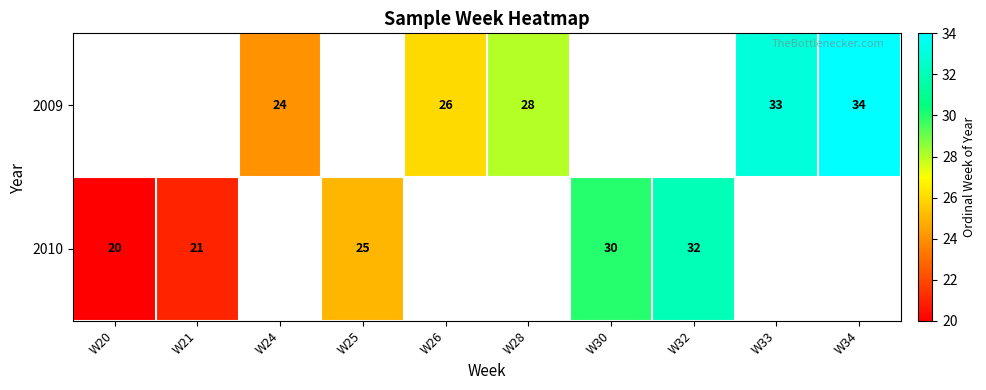

True or false: 2009 has a value of 28 at W28.

True